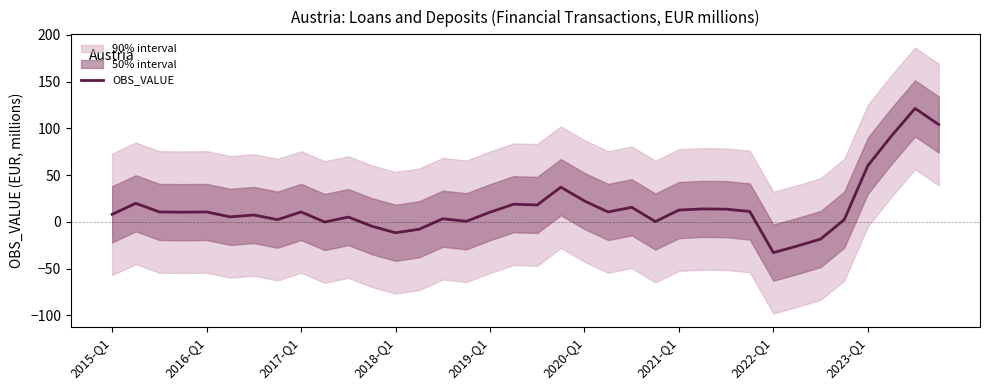

How many points are lower than both their immediate neighbors (excluding endpoints)?

10